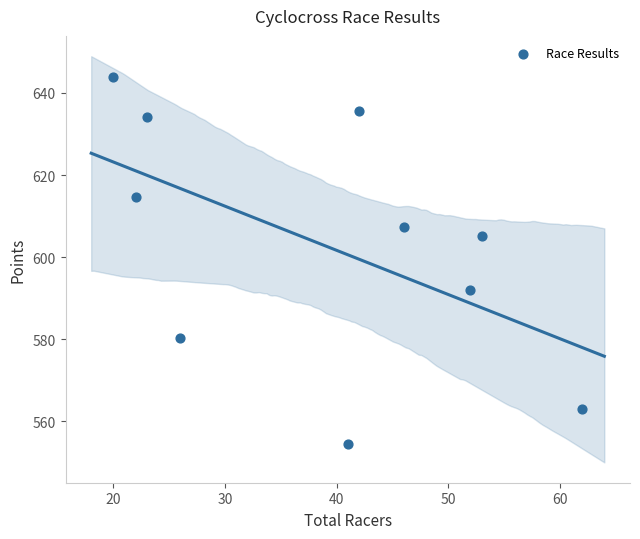

What is the average X value?

38.7